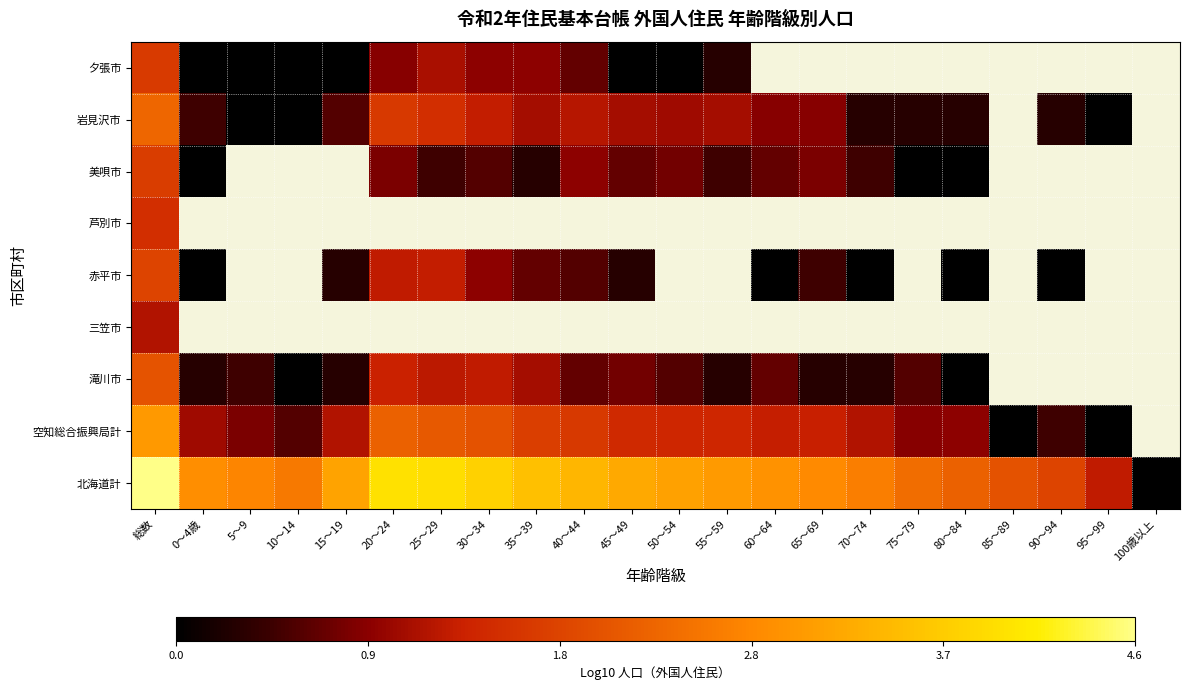

Which label corresponds to the largest value in the chart?

総数